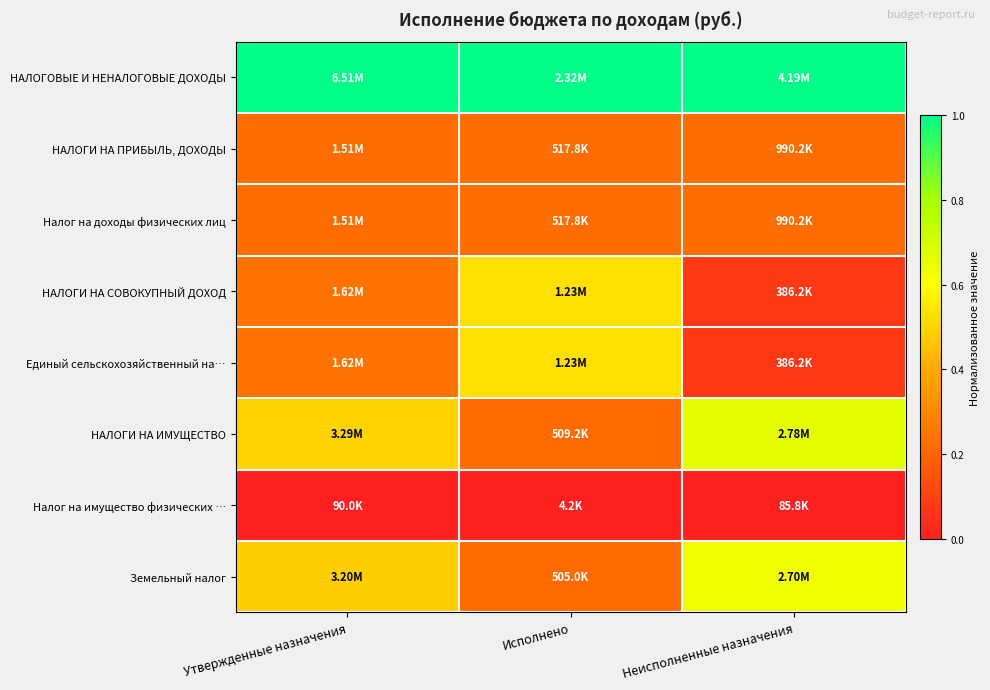

Reading right to left, list all the values displayed in this chart.

НАЛОГОВЫЕ И НЕНАЛОГОВЫЕ ДОХОДЫ: Неисполненные назначения=1.0	Исполнено=1.0	Утвержденные назначения=1.0
НАЛОГИ НА ПРИБЫЛЬ, ДОХОДЫ: Неисполненные назначения=0.2	Исполнено=0.2	Утвержденные назначения=0.2
Налог на доходы физических лиц: Неисполненные назначения=0.2	Исполнено=0.2	Утвержденные назначения=0.2
НАЛОГИ НА СОВОКУПНЫЙ ДОХОД: Неисполненные назначения=0.1	Исполнено=0.5	Утвержденные назначения=0.2
Единый сельскохозяйственный на…: Неисполненные назначения=0.1	Исполнено=0.5	Утвержденные назначения=0.2
НАЛОГИ НА ИМУЩЕСТВО: Неисполненные назначения=0.7	Исполнено=0.2	Утвержденные назначения=0.5
Налог на имущество физических …: Неисполненные назначения=0.0	Исполнено=0.0	Утвержденные назначения=0.0
Земельный налог: Неисполненные назначения=0.6	Исполнено=0.2	Утвержденные назначения=0.5